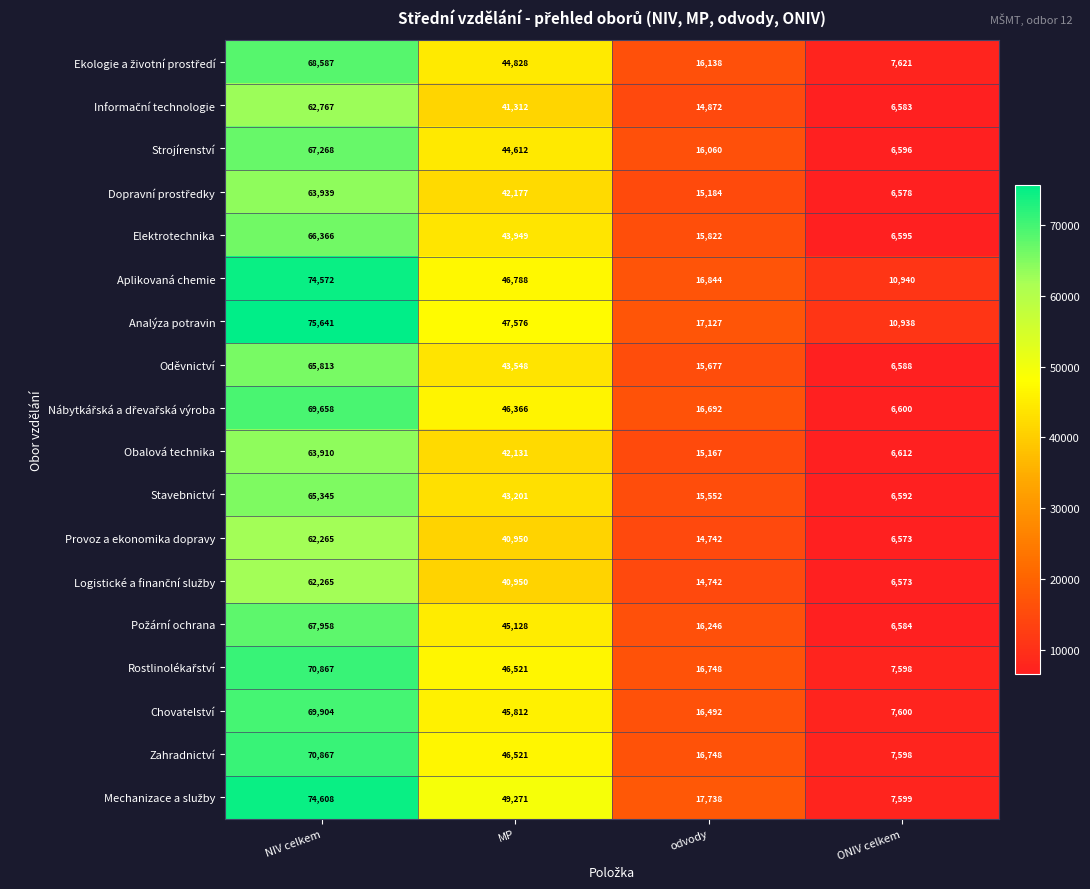

The value of Analýza potravin at ONIV celkem is 10938. True or false?

True